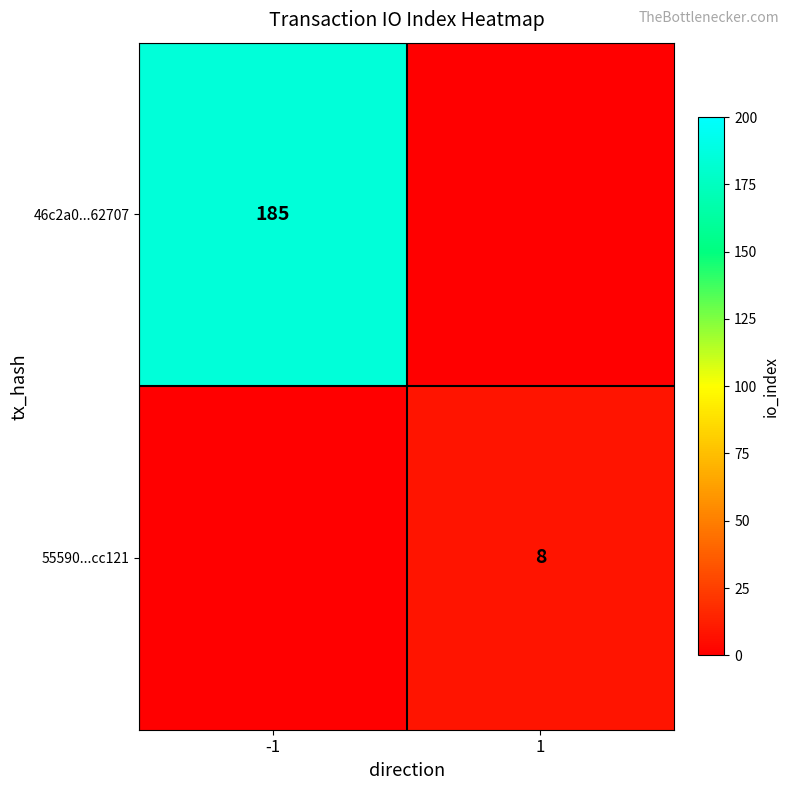

What is the total value across all series at 1?

8